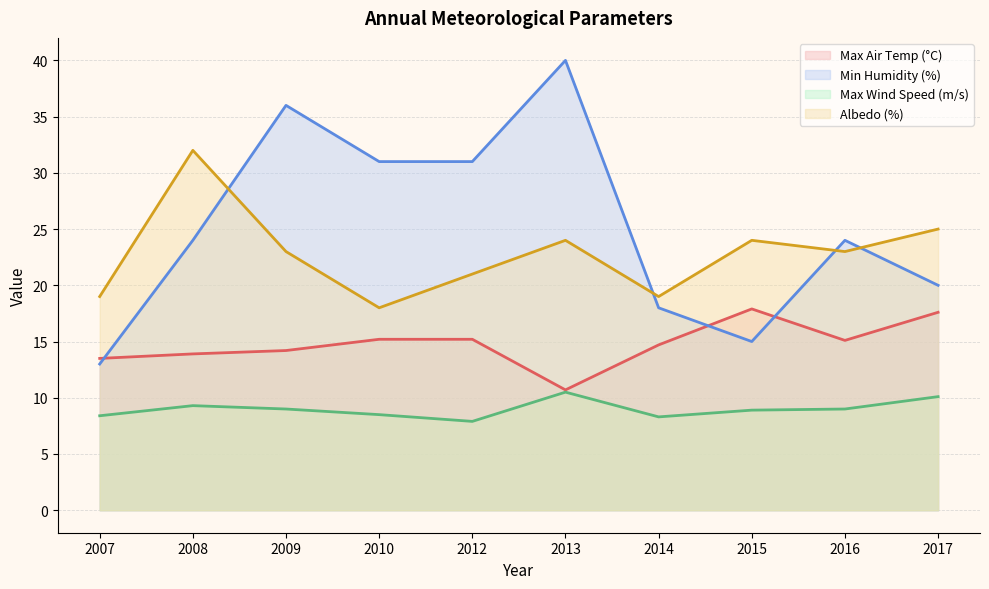

How many distinct data groups are displayed?

4